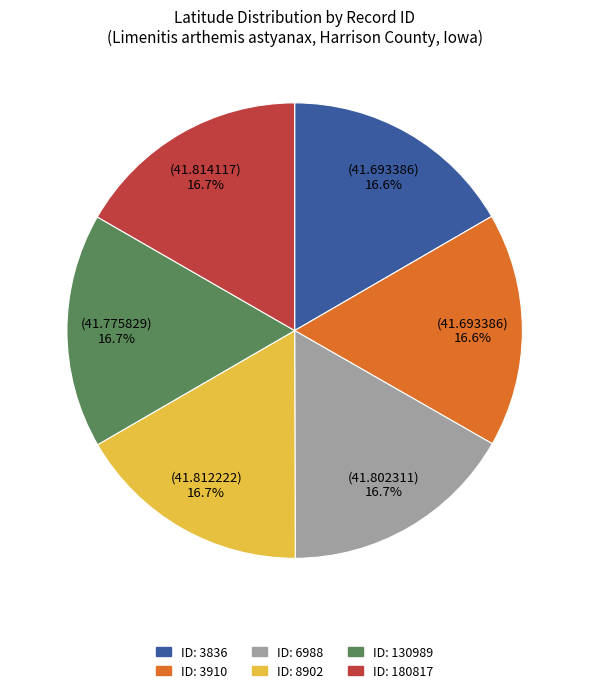

How many segments does this pie chart have?

6